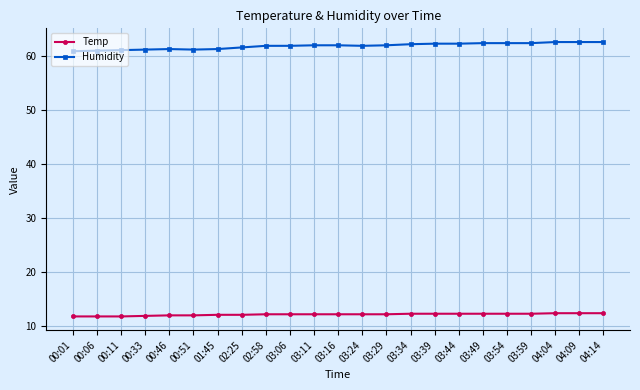

Does the chart display data point markers on the line(s)?

Yes